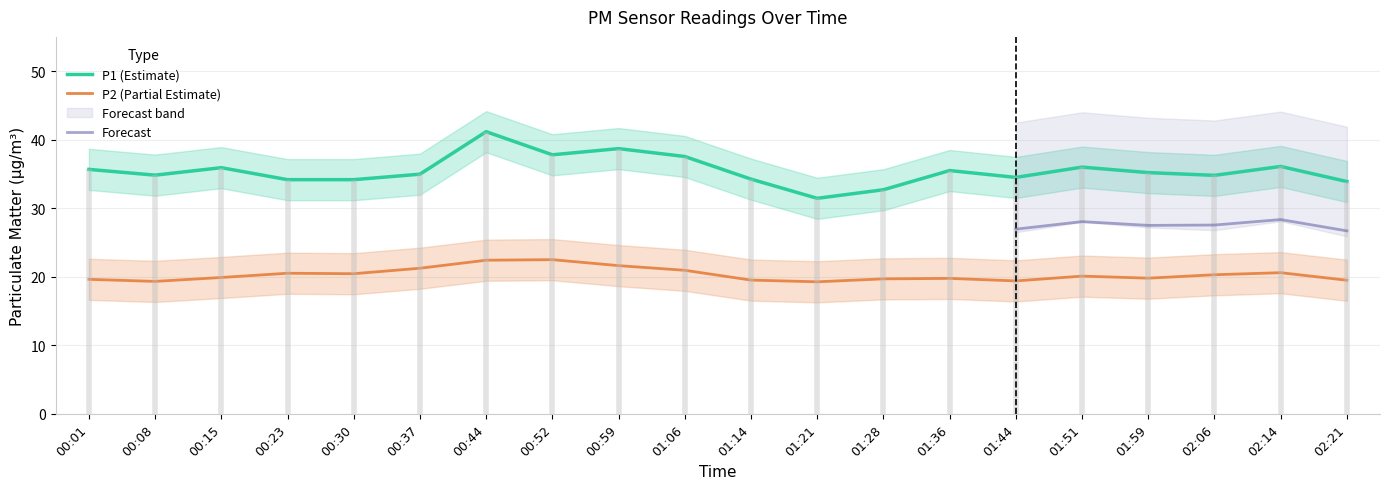

Reading right to left, transcribe all the data shown in this chart.

P1: 02:21=33.9	02:14=36.1	02:06=34.8	01:59=35.2	01:51=36.0	01:44=34.5	01:36=35.5	01:28=32.7	01:21=31.4	01:14=34.2	01:06=37.5	00:59=38.7	00:52=37.8	00:44=41.2	00:37=35.0	00:30=34.2	00:23=34.2	00:15=35.9	00:08=34.8	00:01=35.7
P2: 02:21=19.5	02:14=20.6	02:06=20.3	01:59=19.8	01:51=20.1	01:44=19.4	01:36=19.8	01:28=19.7	01:21=19.3	01:14=19.5	01:06=20.9	00:59=21.6	00:52=22.5	00:44=22.4	00:37=21.2	00:30=20.4	00:23=20.5	00:15=19.9	00:08=19.3	00:01=19.6